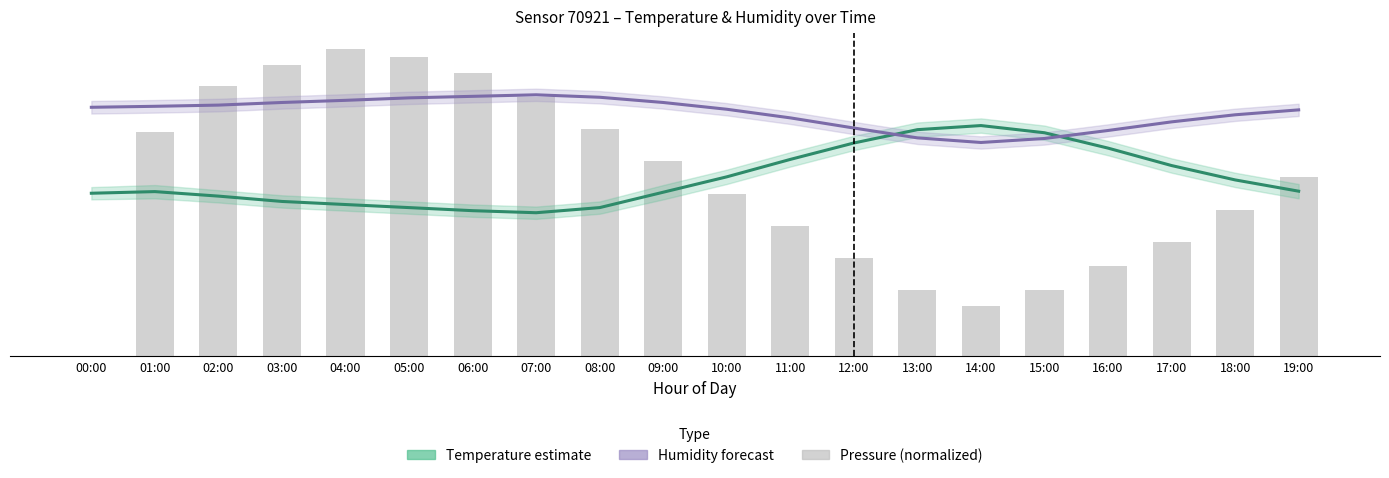

Read the pressure (normalized) value at 06:00.

27.6